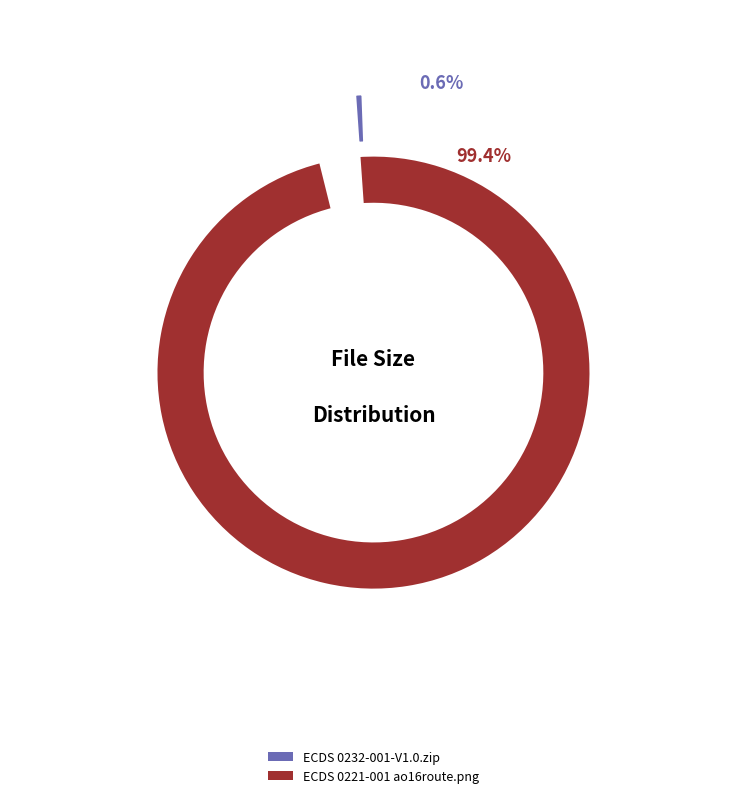

Approximately how many times larger is the value at ECDS 0221-001 ao16route.png compared to ECDS 0232-001-V1.0.zip?

180.0